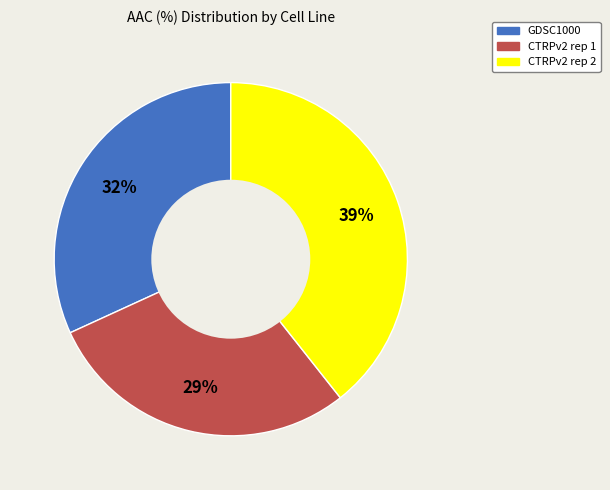

To the nearest percent, what portion does CTRPv2 rep 1 represent?

29%